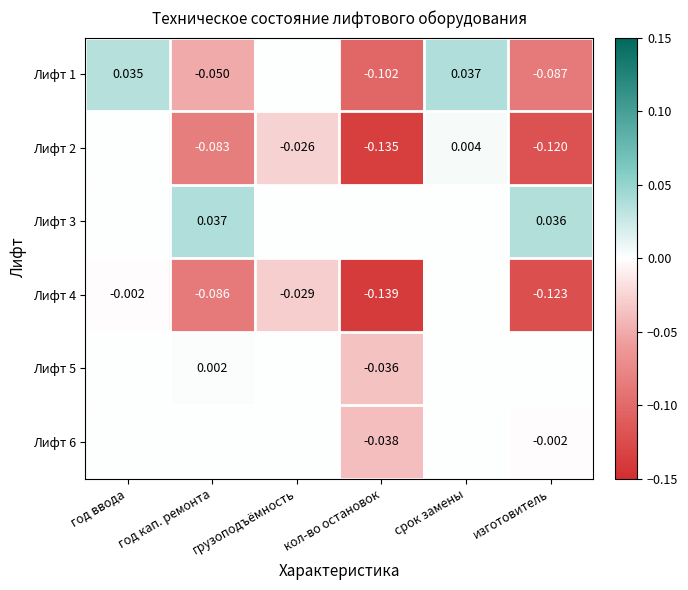

Which label corresponds to the largest value in the chart?

срок замены